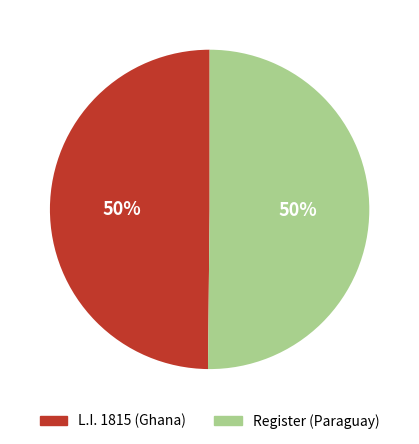

What percentage is the L.I. 1815 (Ghana) slice, to the nearest percent?

50%